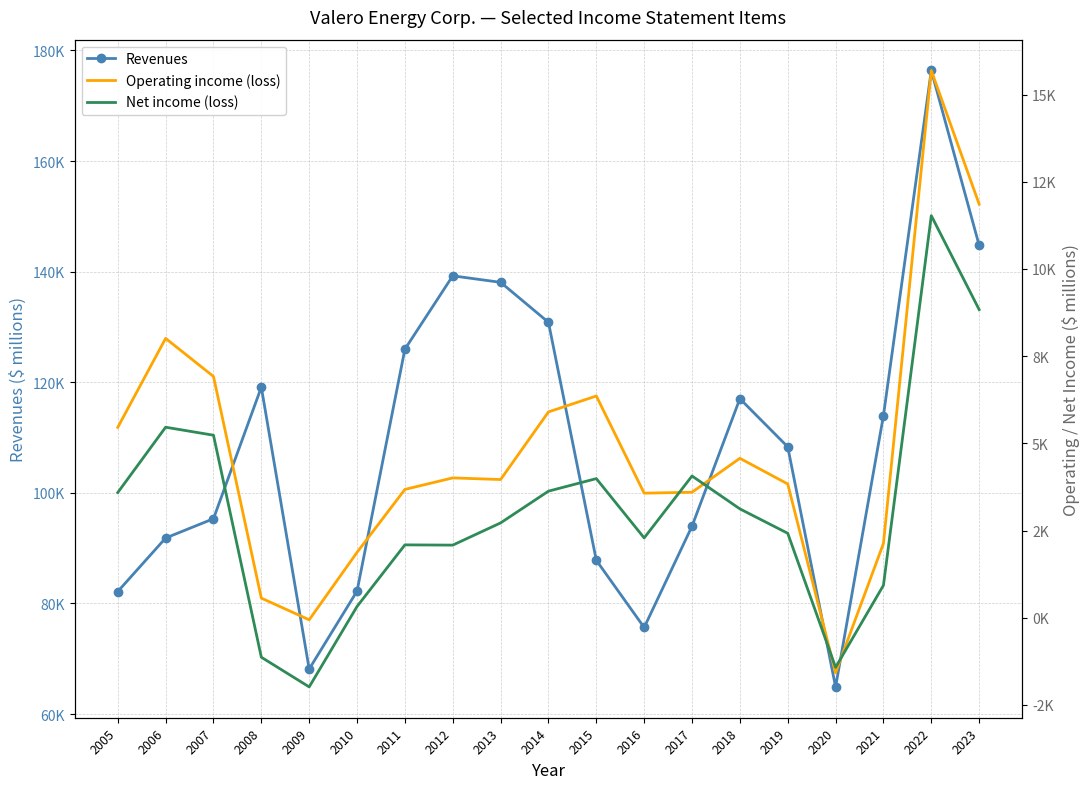

At which category does Revenues reach its first local peak?

2008